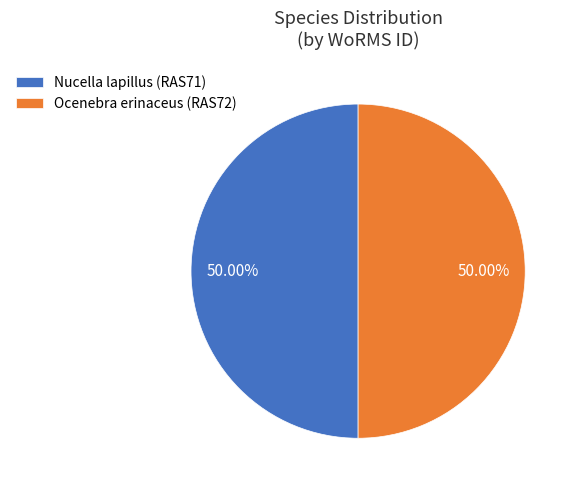

What is the ratio of the value at Nucella lapillus (RAS71) to the value at Ocenebra erinaceus (RAS72)?

1.0